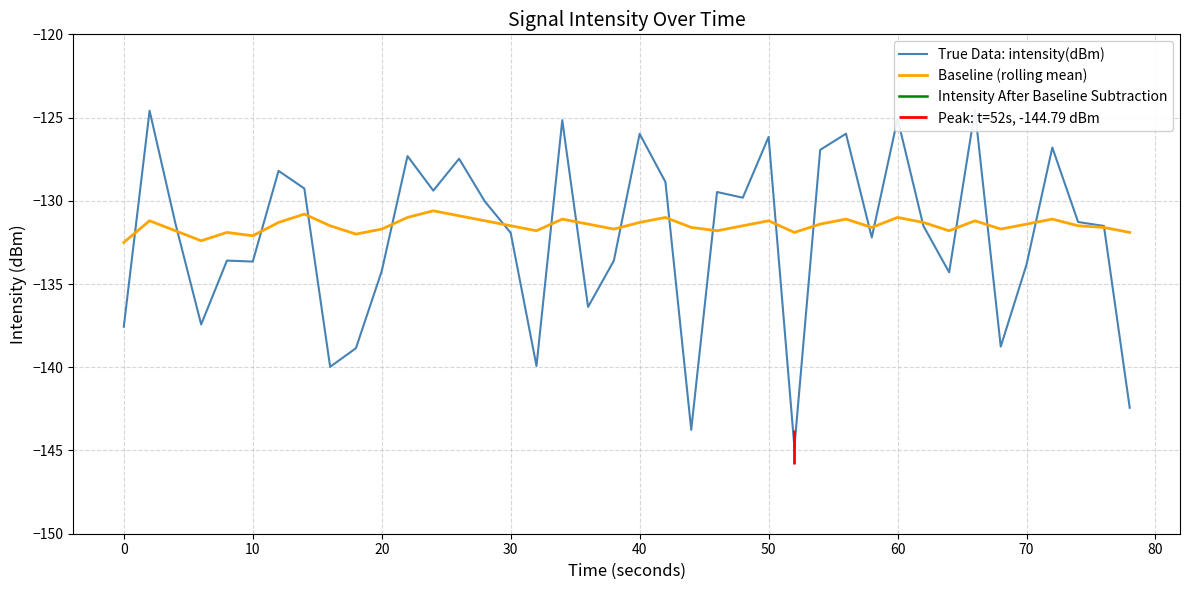

How many negative values does the Intensity After Baseline Subtraction series have?

19